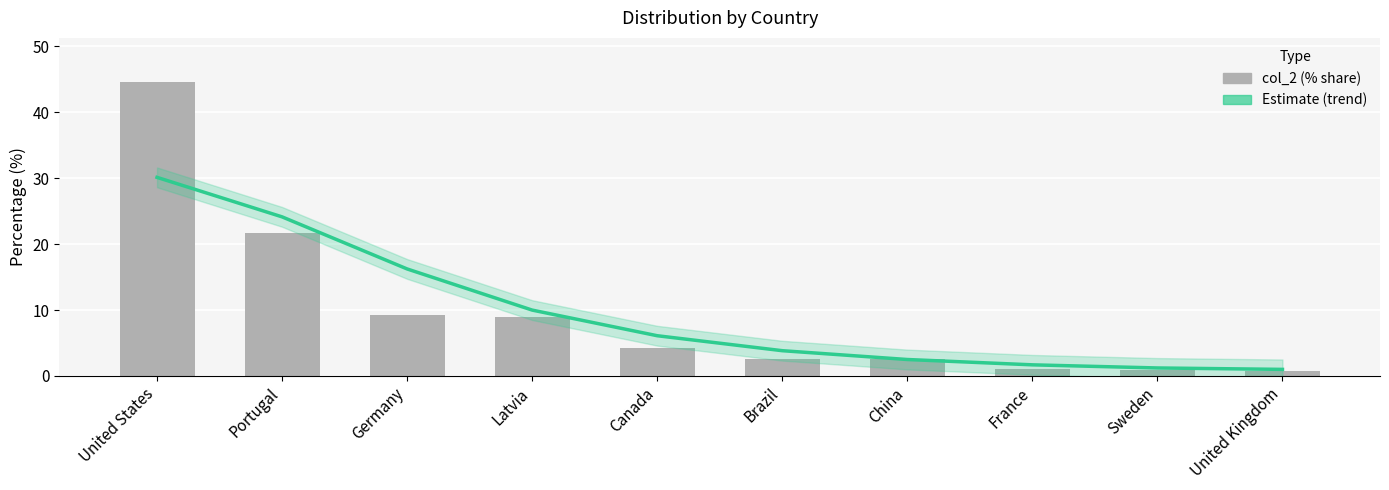

What are all the series names shown in the legend?

Estimate, col_2